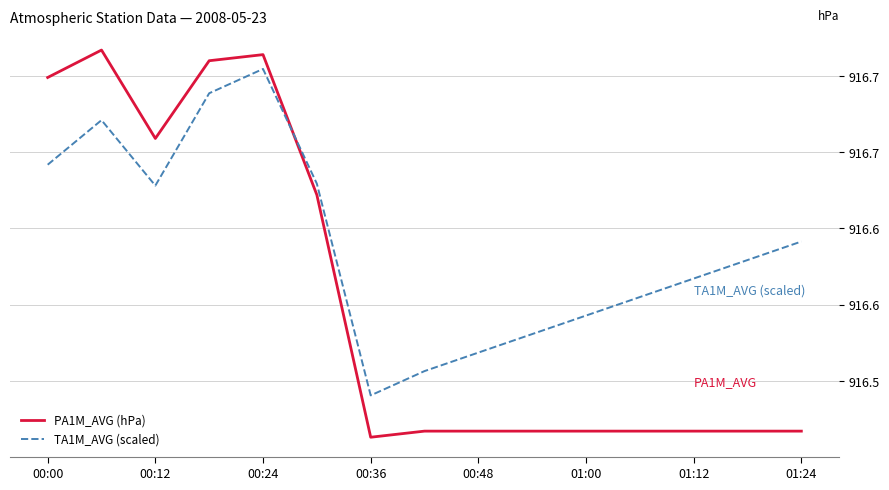

Does the chart have visible grid lines?

Yes